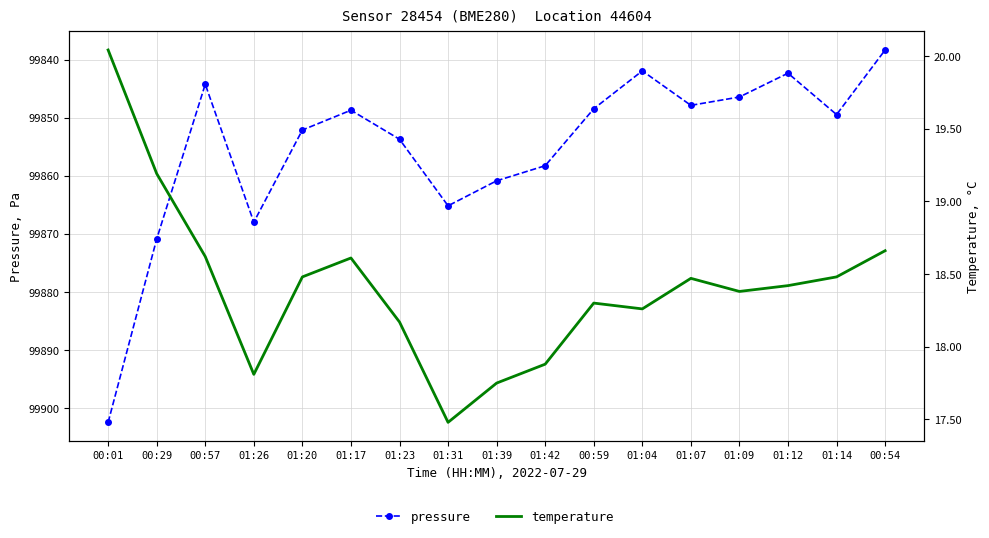

In temperature, how many points are higher than both neighbors (excluding endpoints)?

3